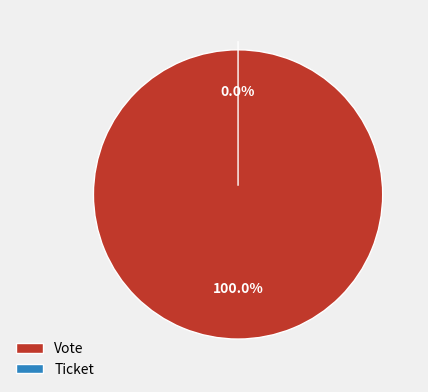

Is the sum of Vote and Ticket greater than half?

Yes